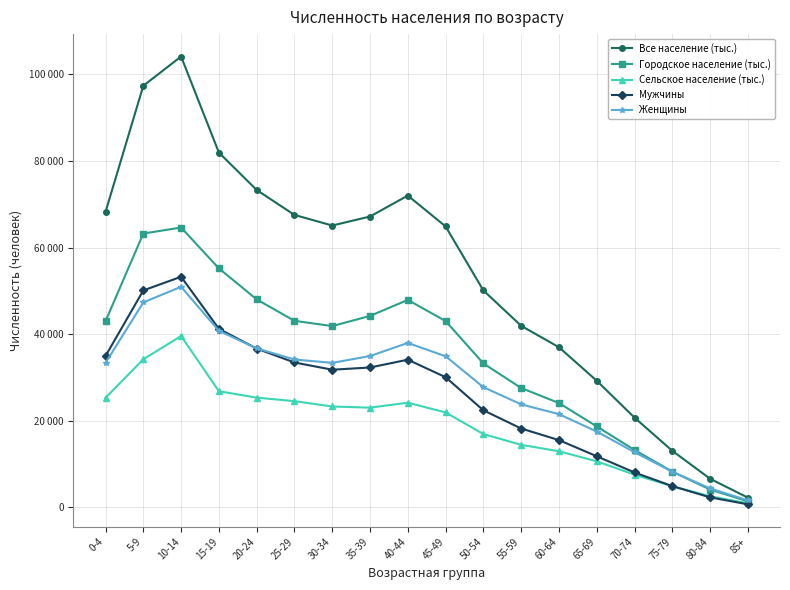

List the series in order of their peak value, lowest first.

Сельское население (тыс.), Женщины, Мужчины, Городское население (тыс.), Все население (тыс.)